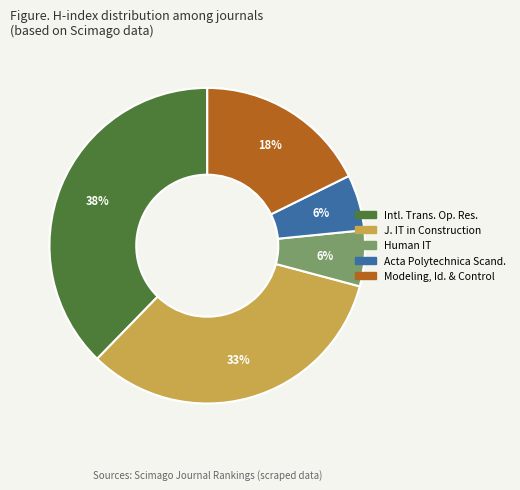

Is there any slice that represents more than half of the pie?

No